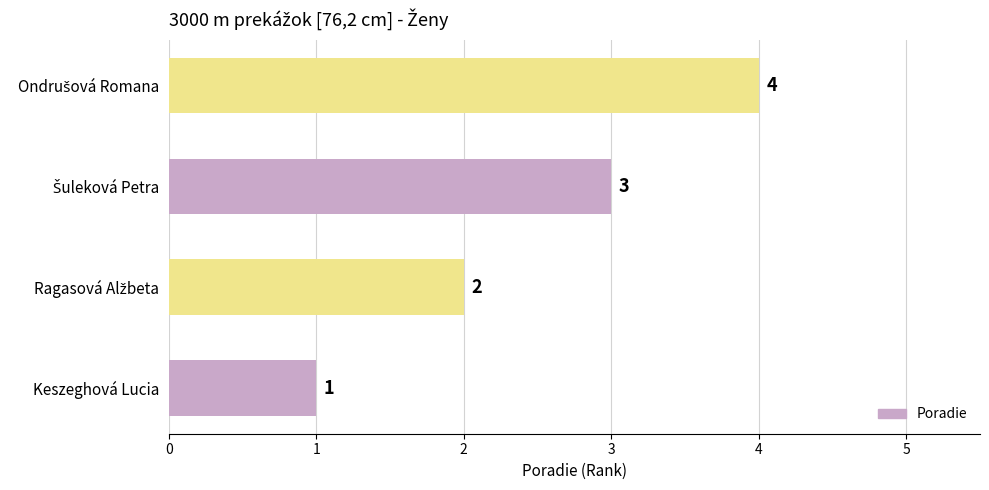

What is the sum of all values?

10